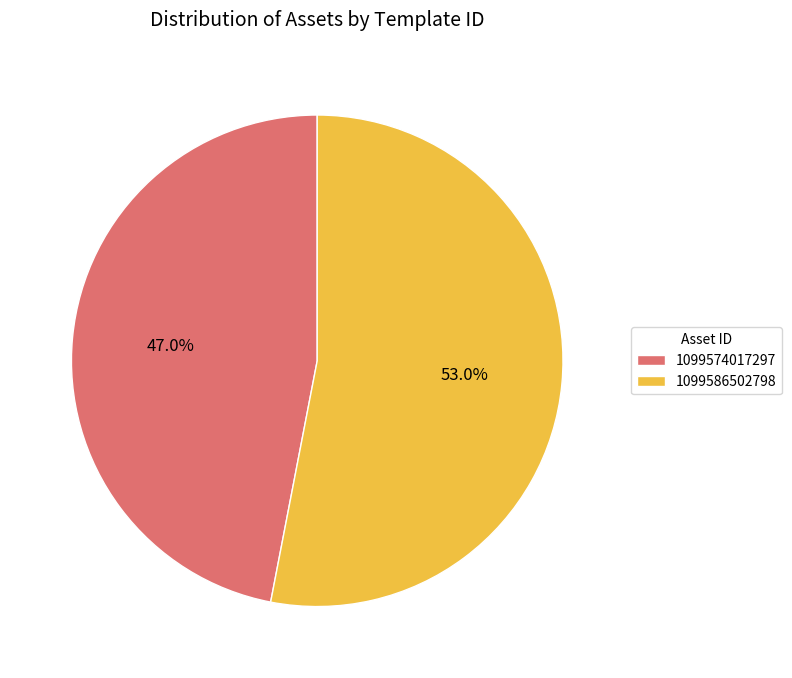

What portion of the pie excludes 1099586502798?

47.0%